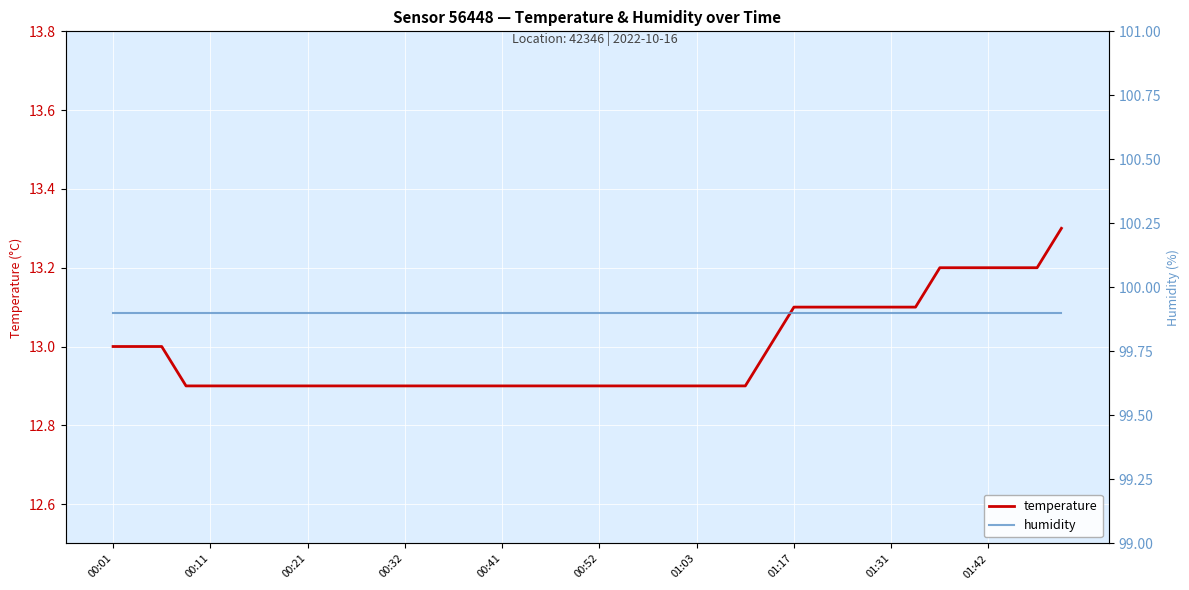

What position from the left is 29?

30